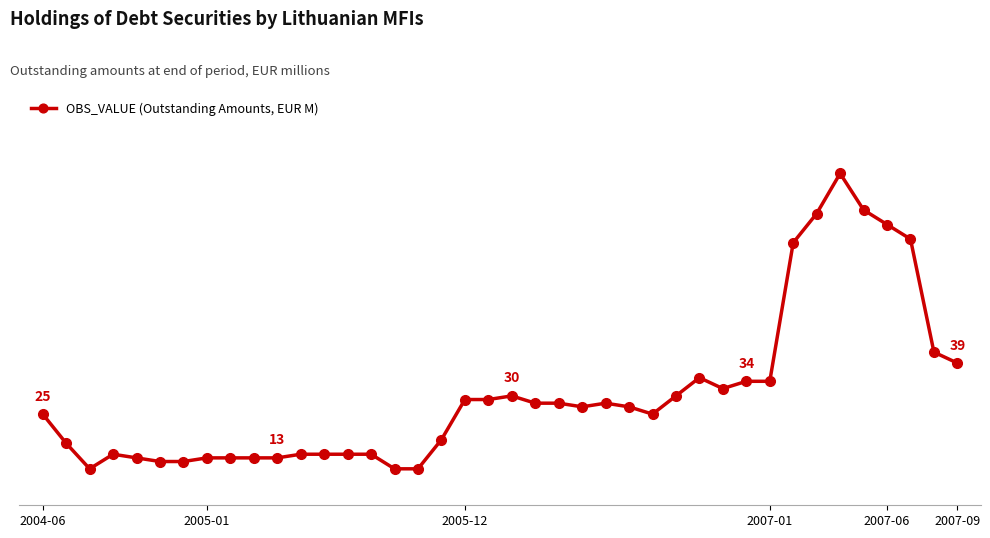

Is this an area chart (filled region under the line)?

No